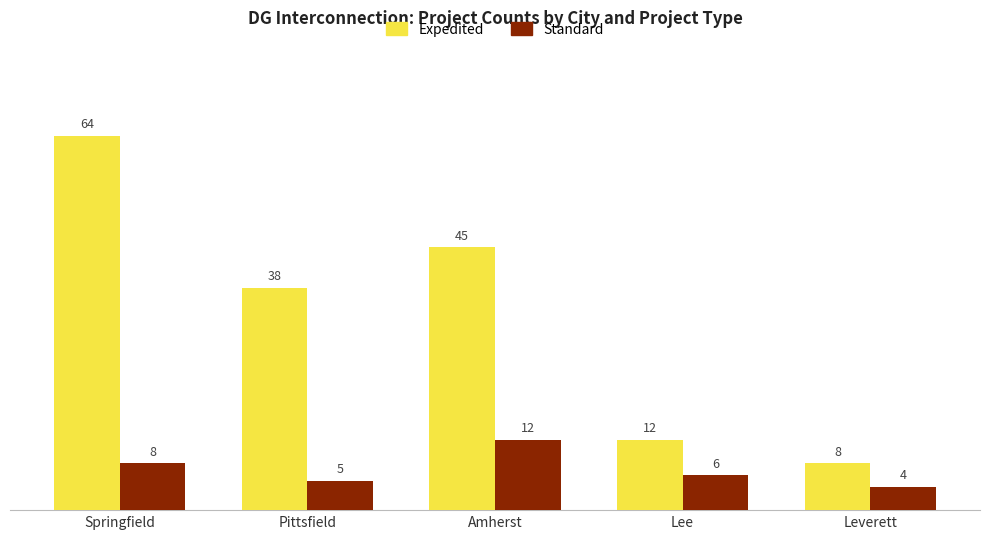

How many bars are there in each group?

2